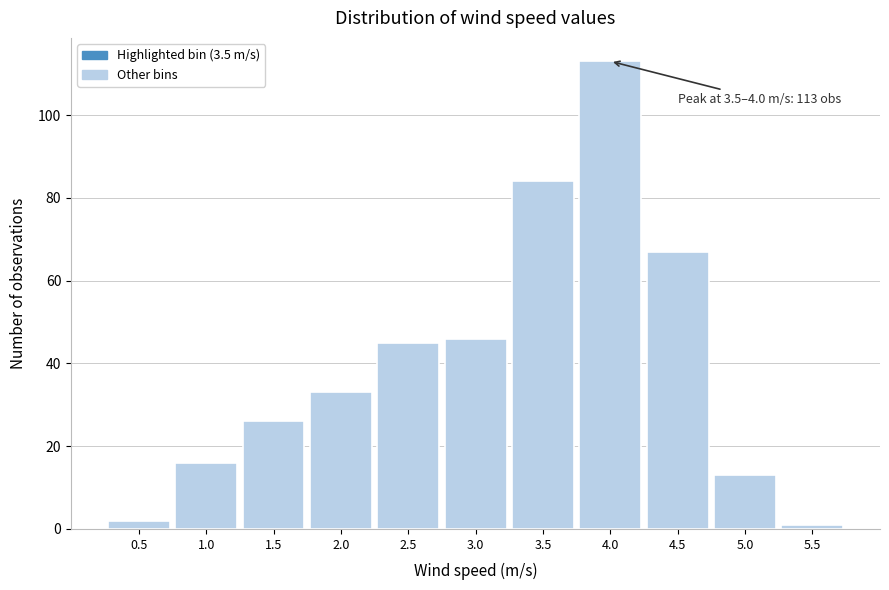

Reading right to left, extract all data points from this chart.

1	13	67	113	84	46	45	33	26	16	2